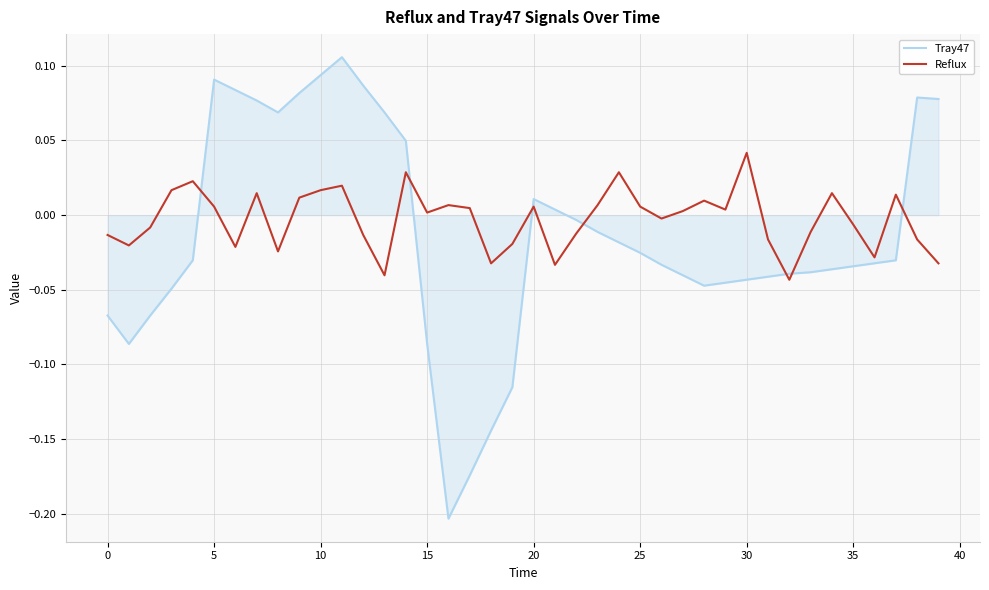

Which series has the largest total across all categories?

Reflux